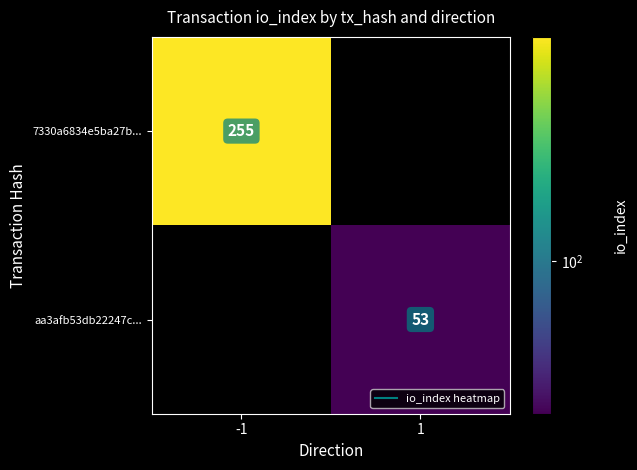

Is the value of aa3afb53db22247c... at -1 greater than the value of 7330a6834e5ba27b... at -1?

No